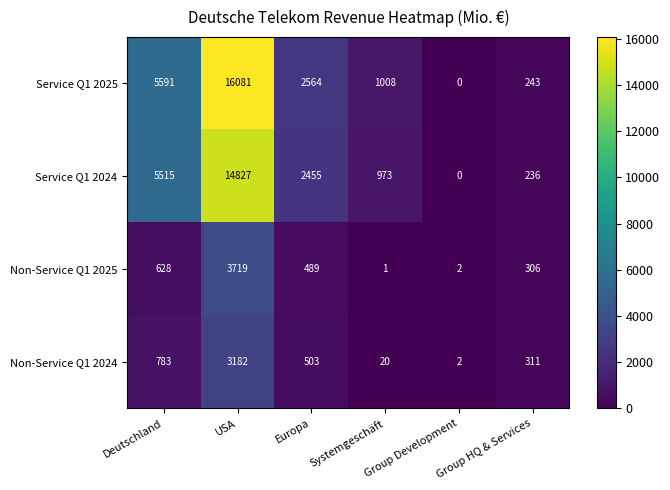

Which series changed the most between Deutschland and Systemgeschäft?

Service Q1 2025